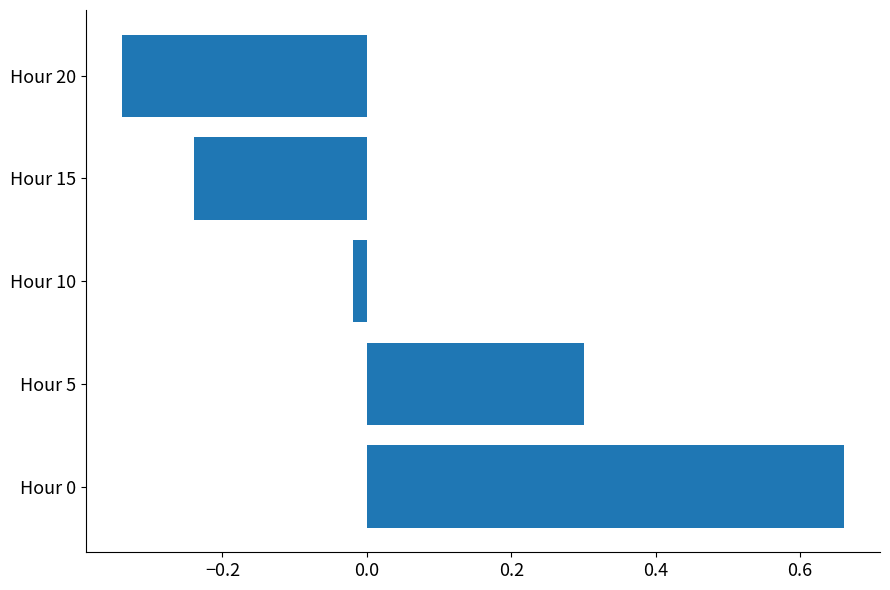

What is the change in value from Hour 5 to Hour 20?

-0.6